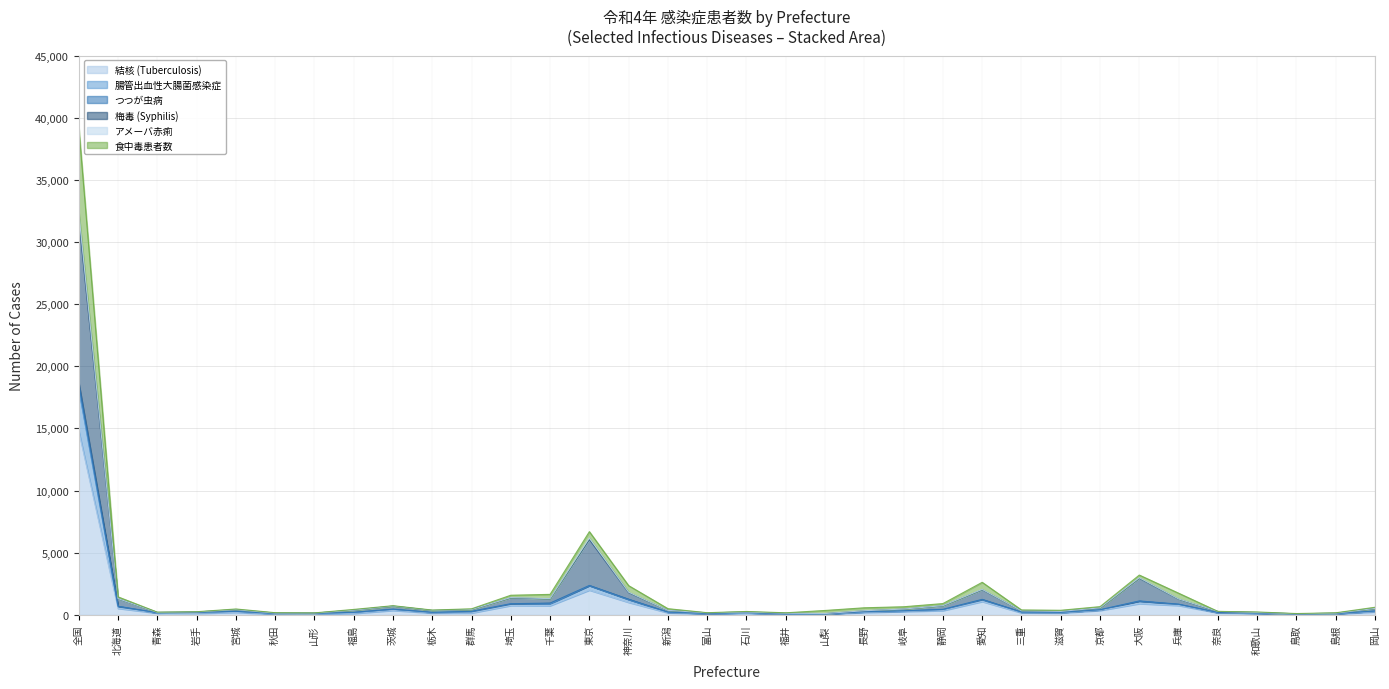

How many interior local peaks does the 食中毒患者数 series have?

6